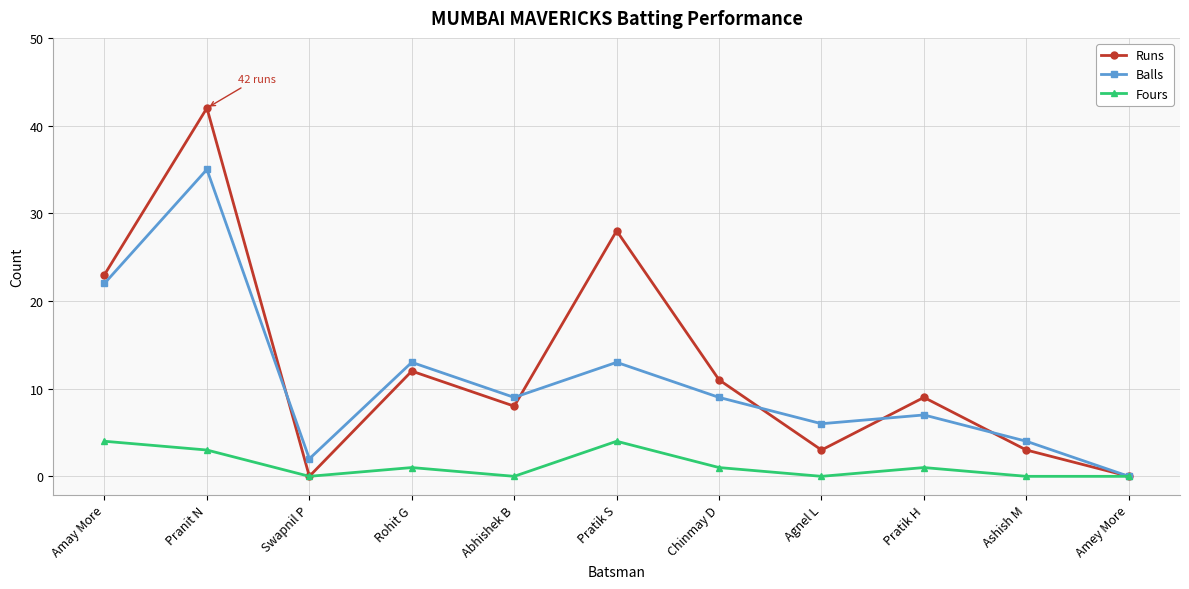

Which series has the largest range (max minus min)?

Runs